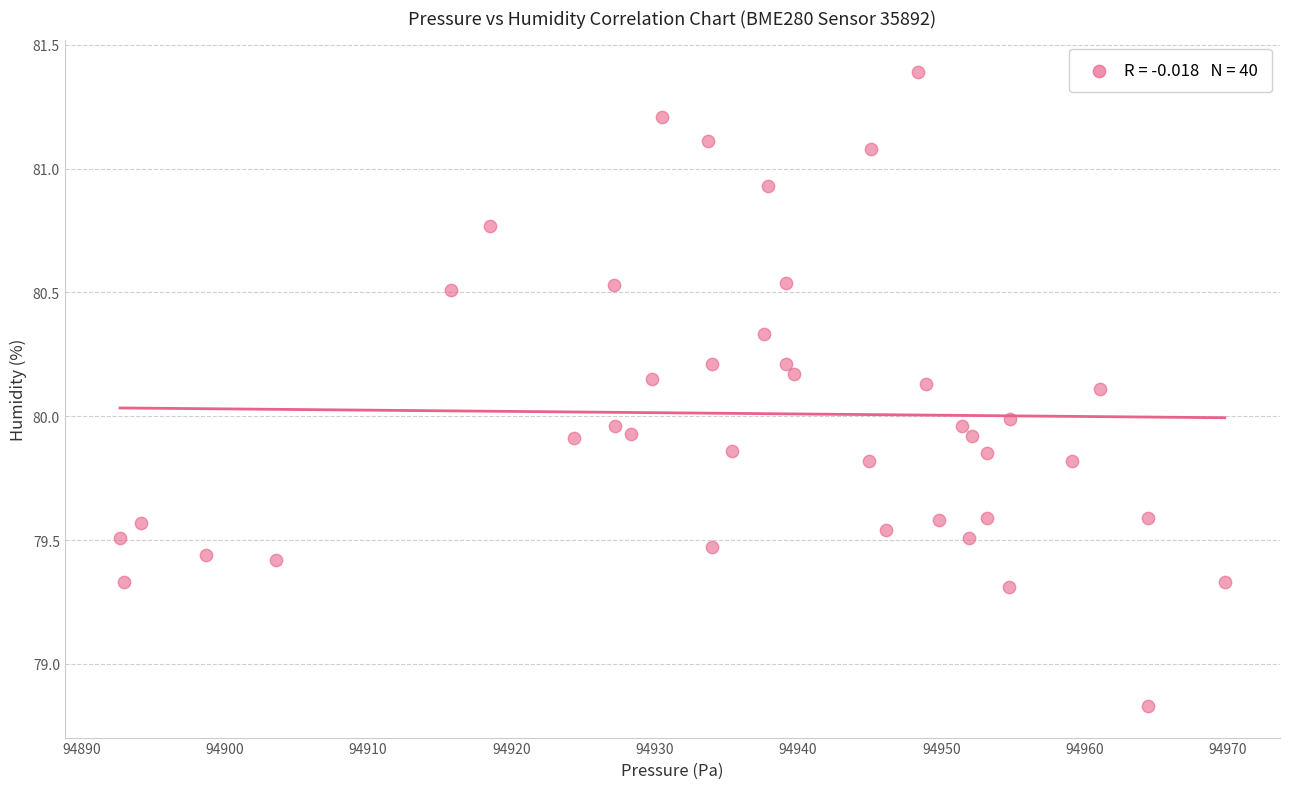

What is the range of X values (max minus min)?

77.1